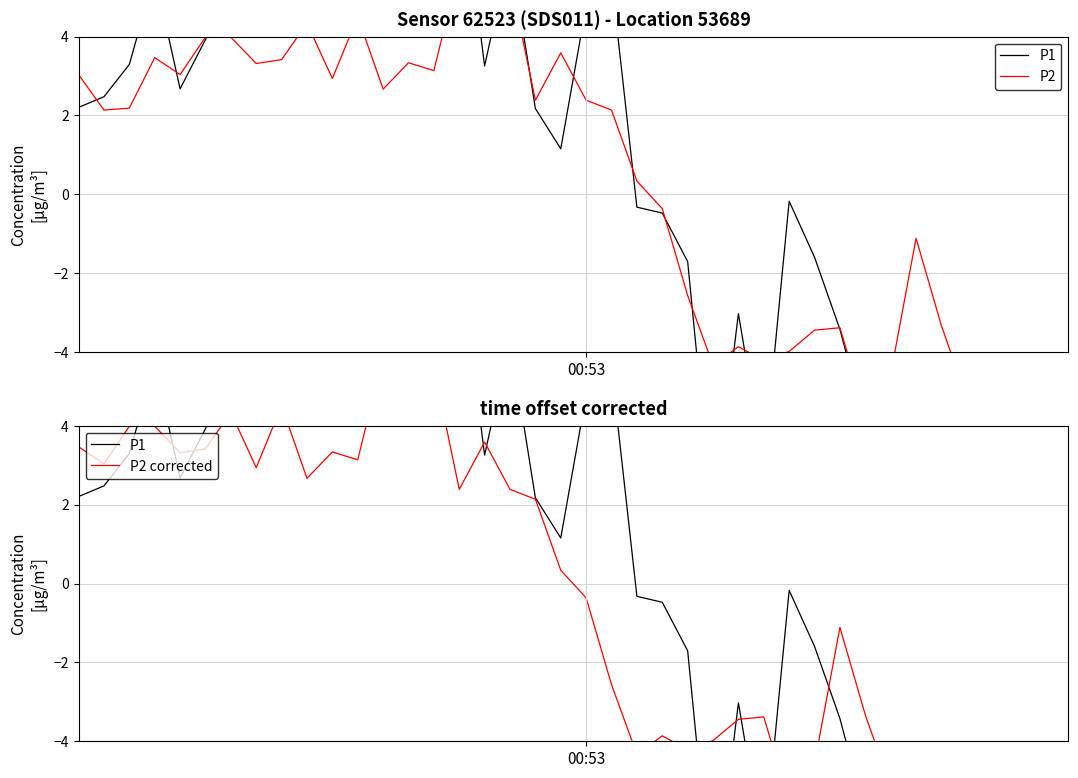

What is the label of the 29th point from the right?

11